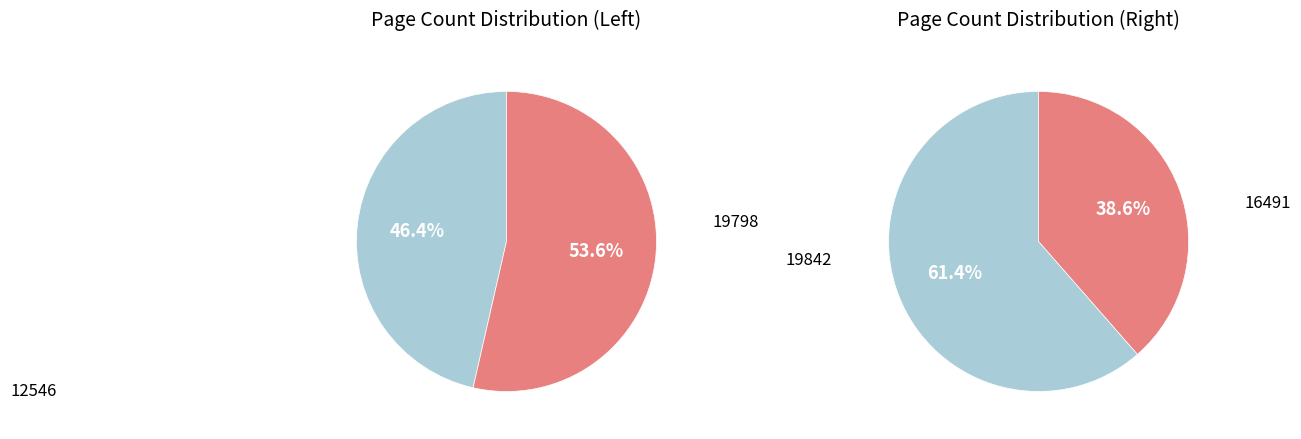

How many slices are in this pie chart?

4